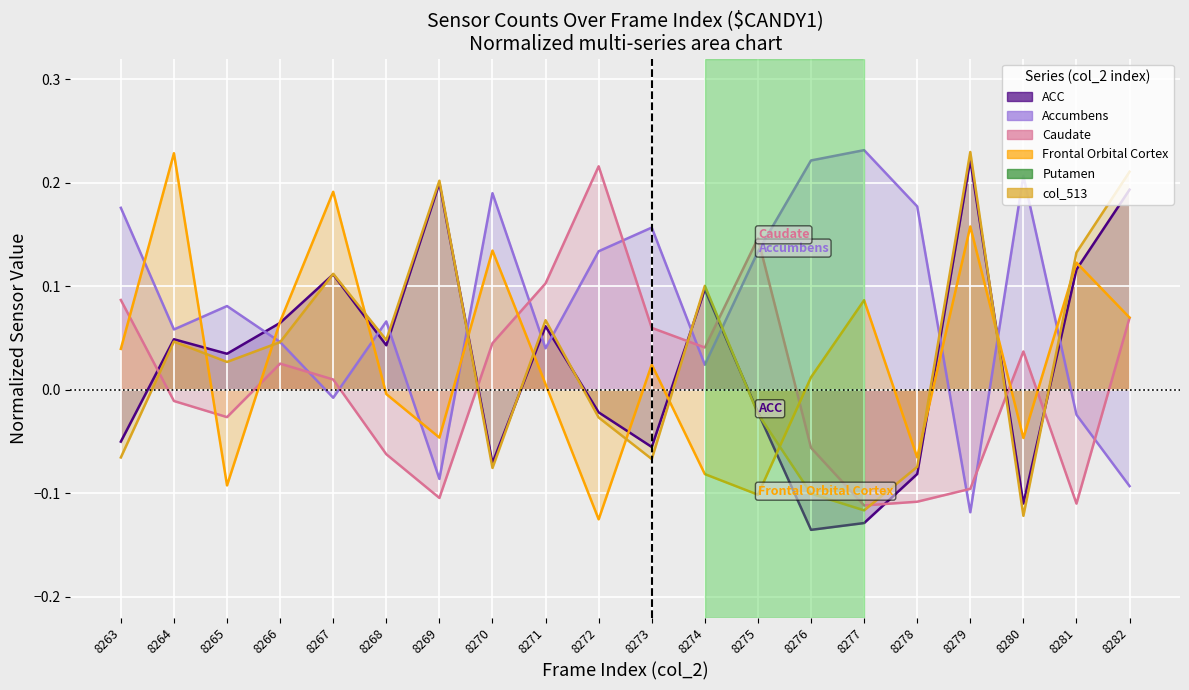

What is the maximum value shown in the chart?

0.2